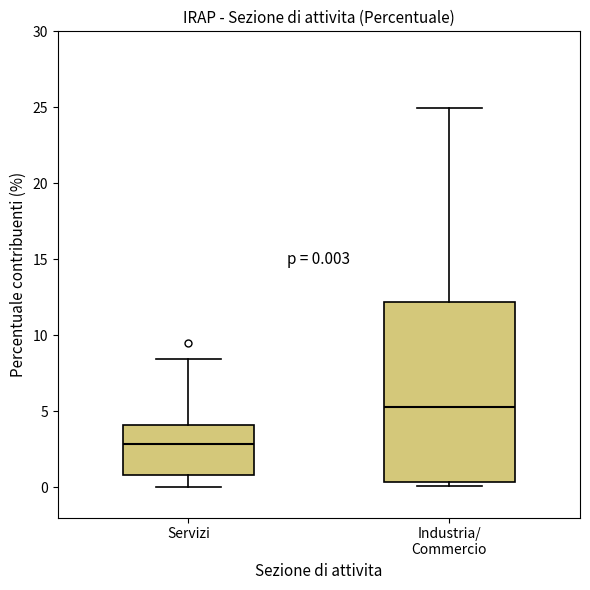

Which box's median line is the lowest?

Servizi